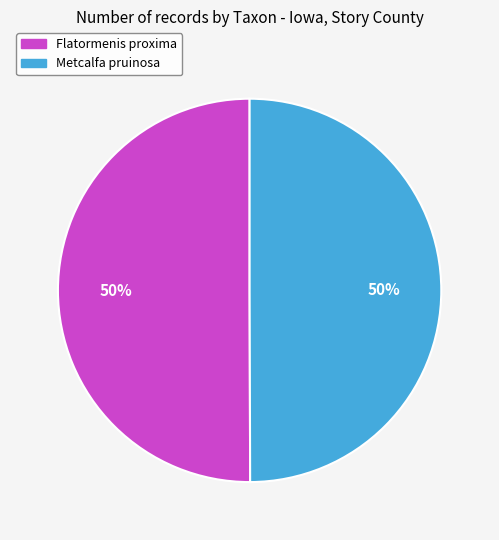

Is the sum of Flatormenis proxima and Metcalfa pruinosa greater than half?

Yes